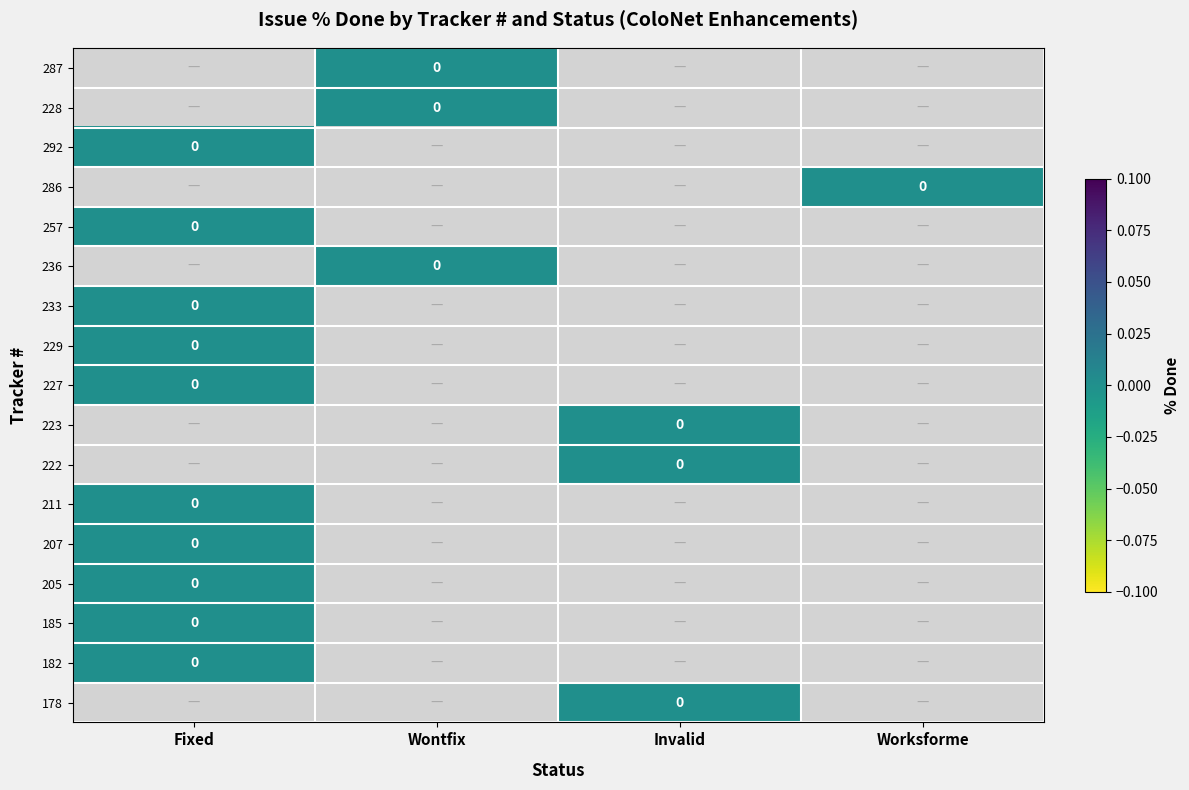

List the series in order of their overall mean, lowest first.

287, 228, 292, 286, 257, 236, 233, 229, 227, 223, 222, 211, 207, 205, 185, 182, 178